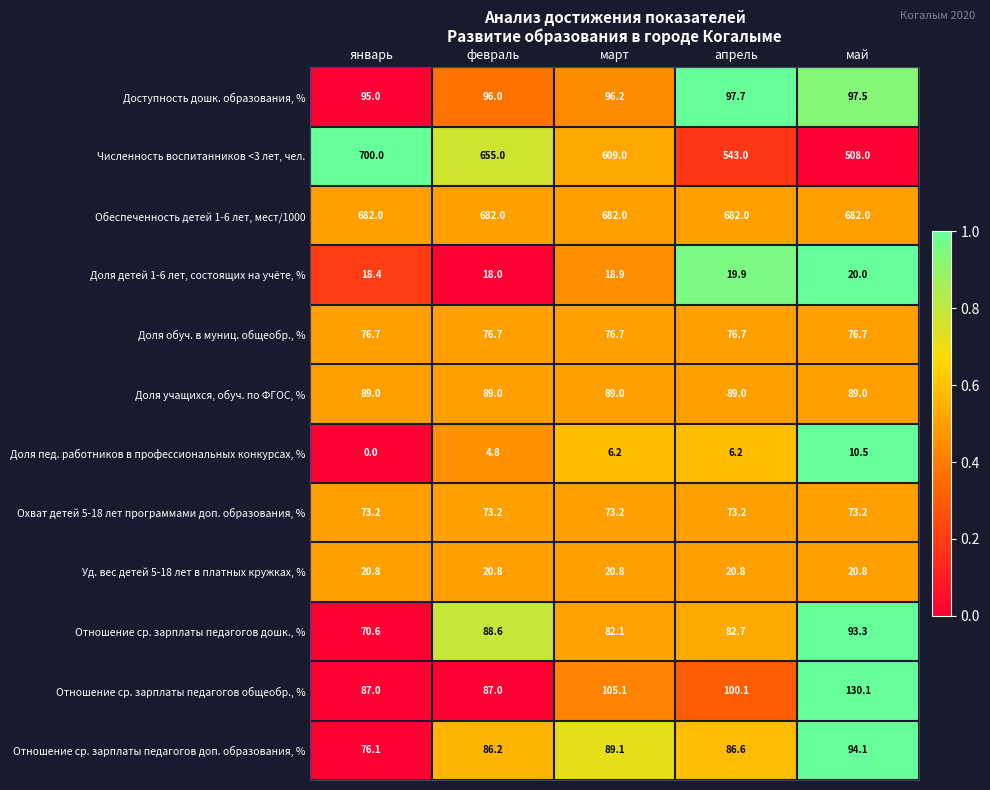

Count the number of data series in this chart.

12